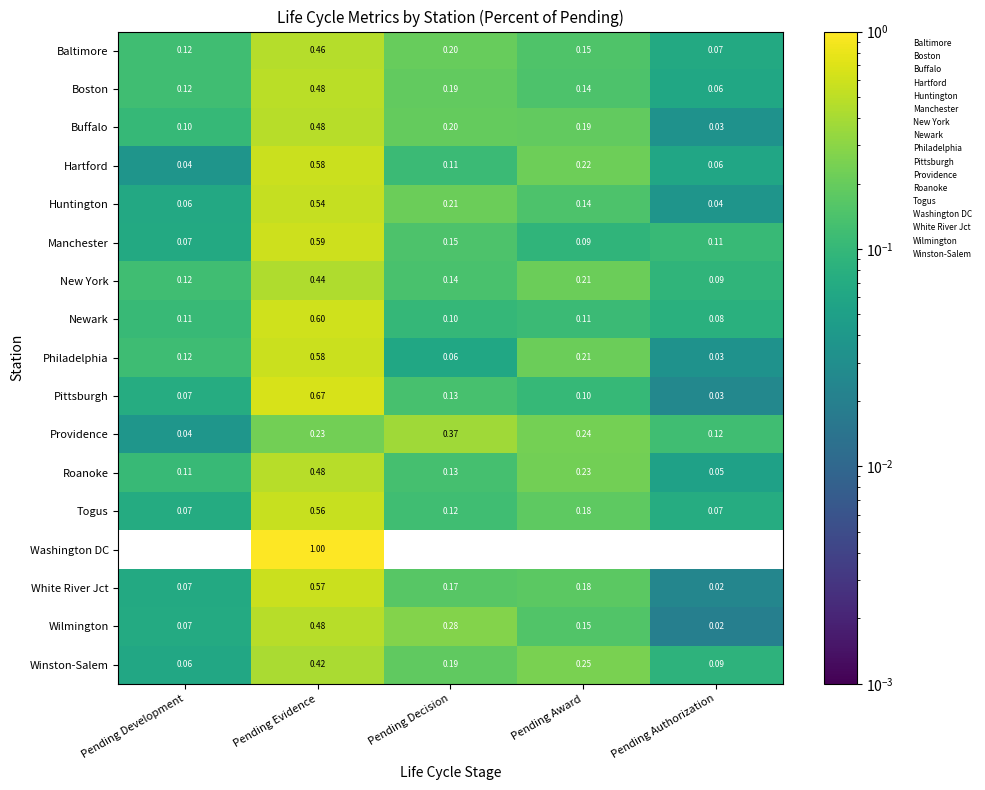

At which category is the sum across all series the highest?

Pending Evidence